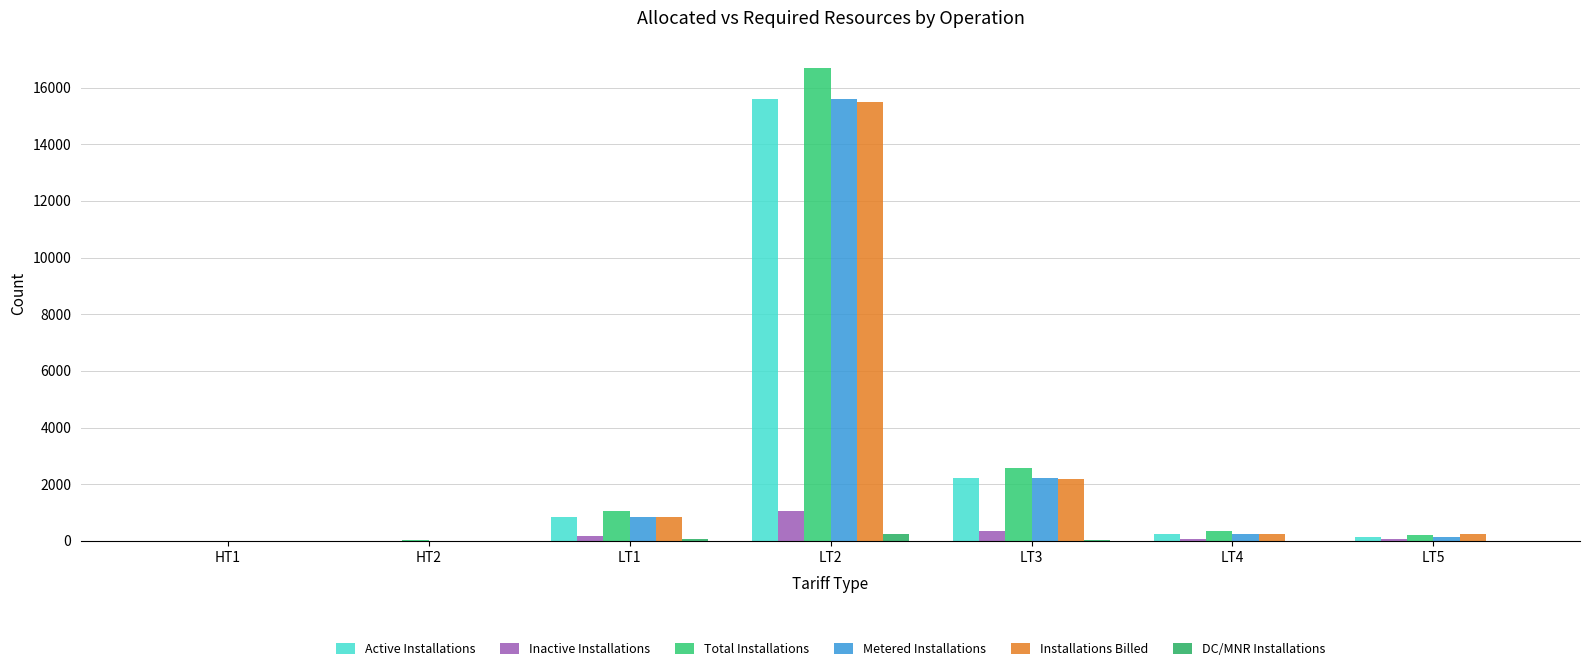

Which has a higher value, LT2 or LT1?

LT2